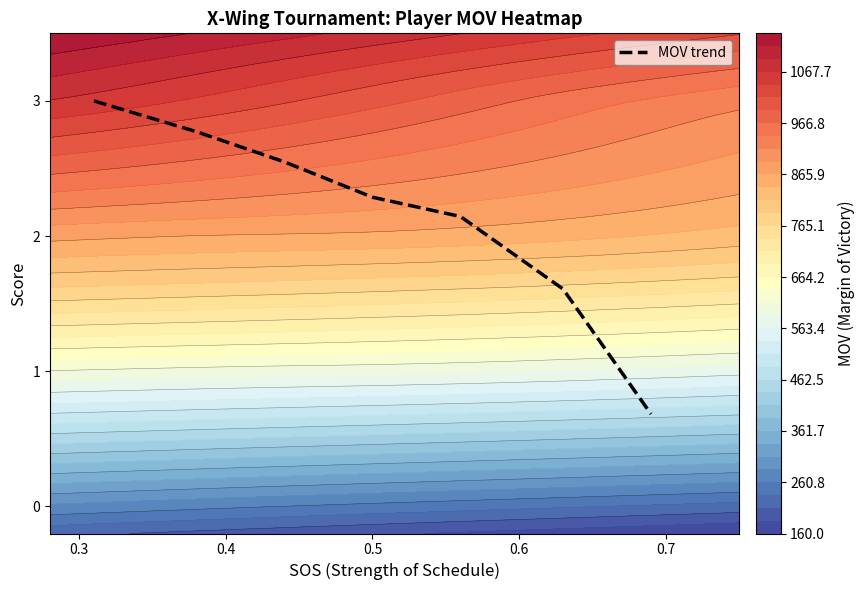

What is the average value?

2.2